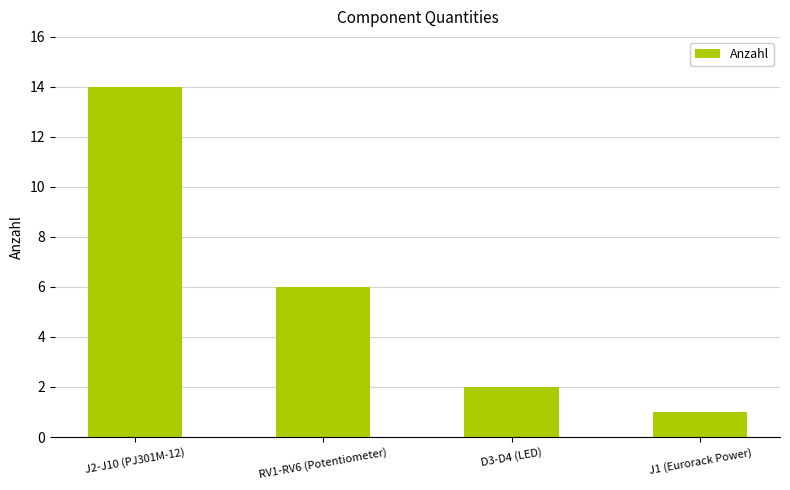

Rank the categories by value from highest to lowest.

J2-J10 (PJ301M-12), RV1-RV6 (Potentiometer), D3-D4 (LED), J1 (Eurorack Power)